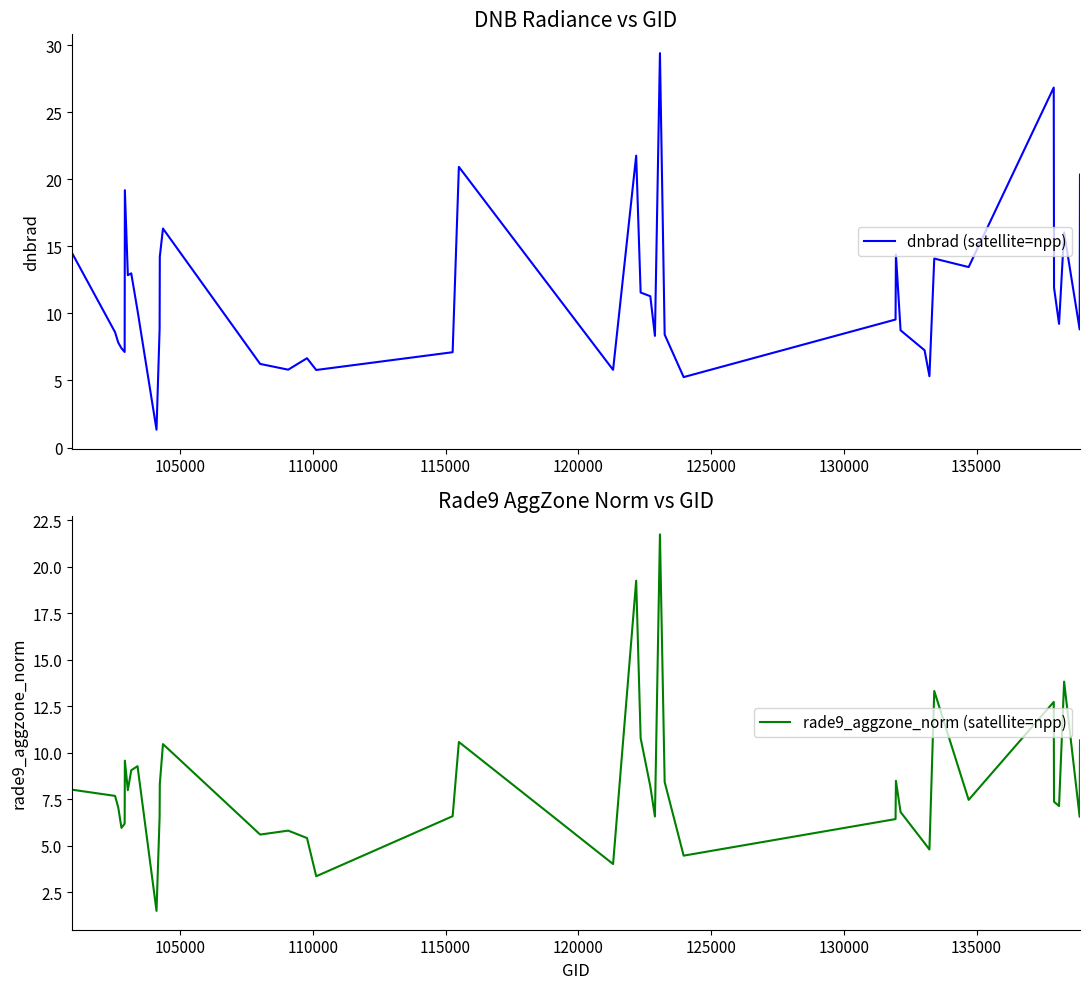

What is the highest value of the dnbrad (satellite=npp) series?

29.4